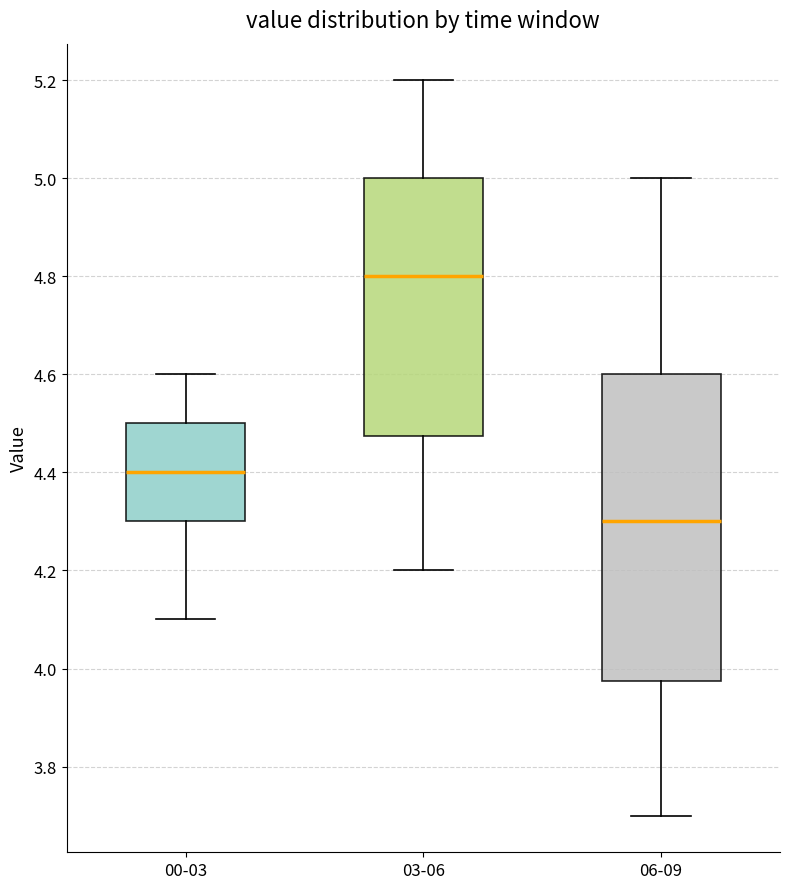

Which box's median line is the highest?

03-06